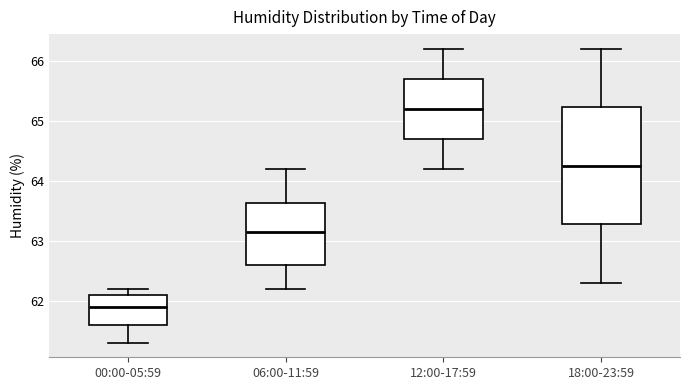

Reading left to right, read every box against the y-axis: the position of its median line, the range the box covers, and the ends of its whiskers. The values are not printed on the chart, so give them approximately, as read against the axis.

00:00-05:59: median 61.9, box 61.6 to 62.1, whiskers 61.3 to 62.2
06:00-11:59: median 63.2, box 62.6 to 63.6, whiskers 62.2 to 64.2
12:00-17:59: median 65.2, box 64.7 to 65.7, whiskers 64.2 to 66.2
18:00-23:59: median 64.3, box 63.3 to 65.2, whiskers 62.3 to 66.2